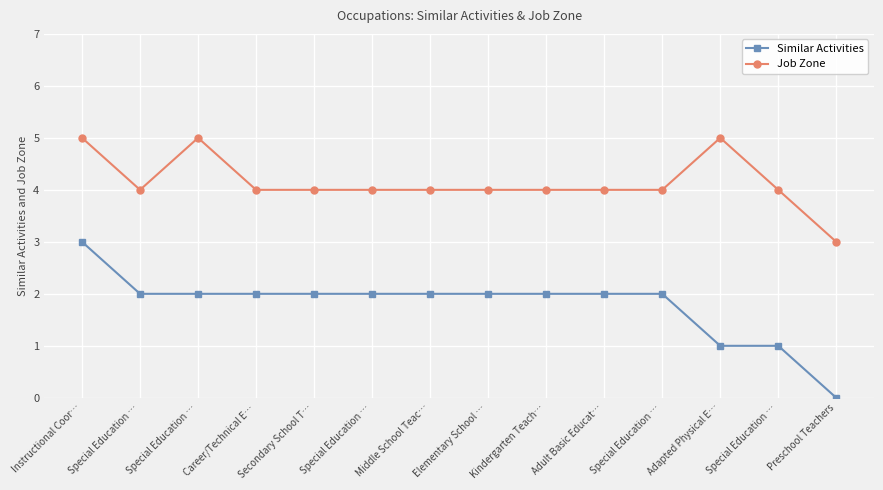

How many interior local valleys does the Job Zone series have?

1